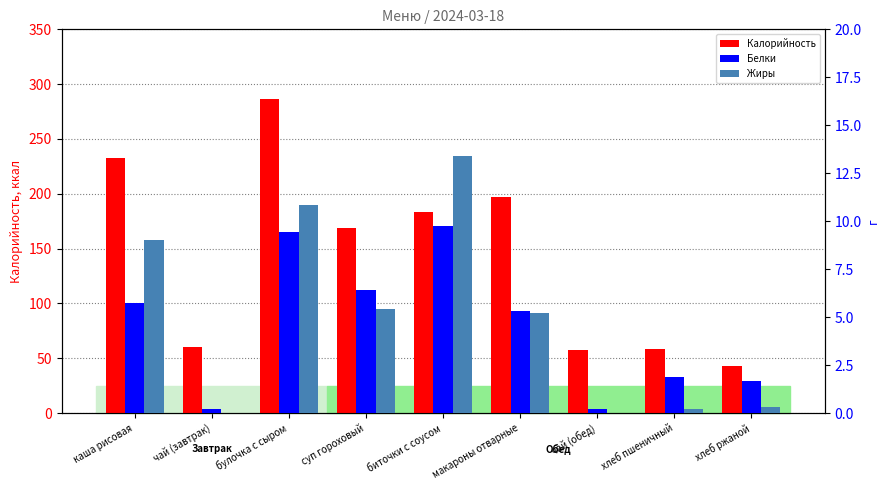

Which series has the largest total across all categories?

Калорийность